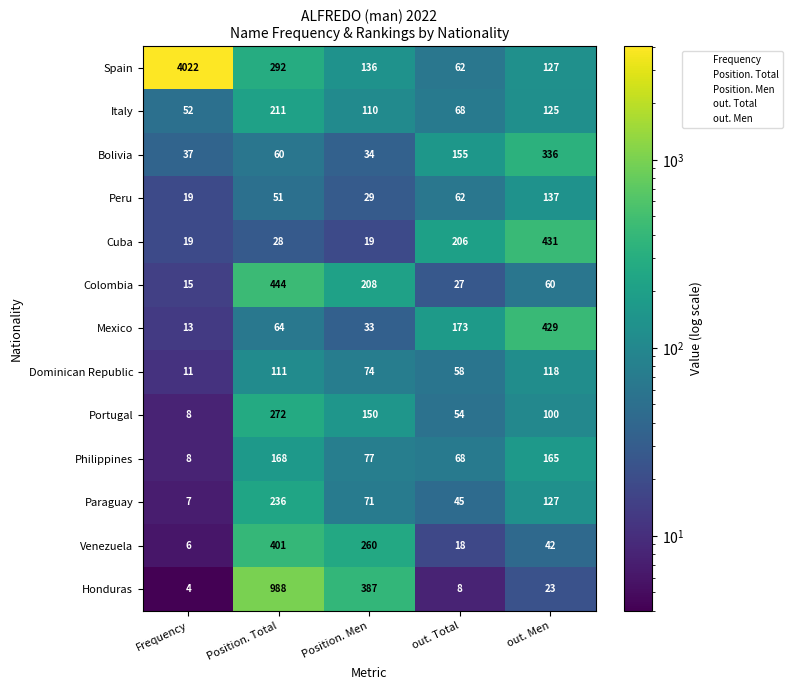

What is the average value of the Spain series?

928